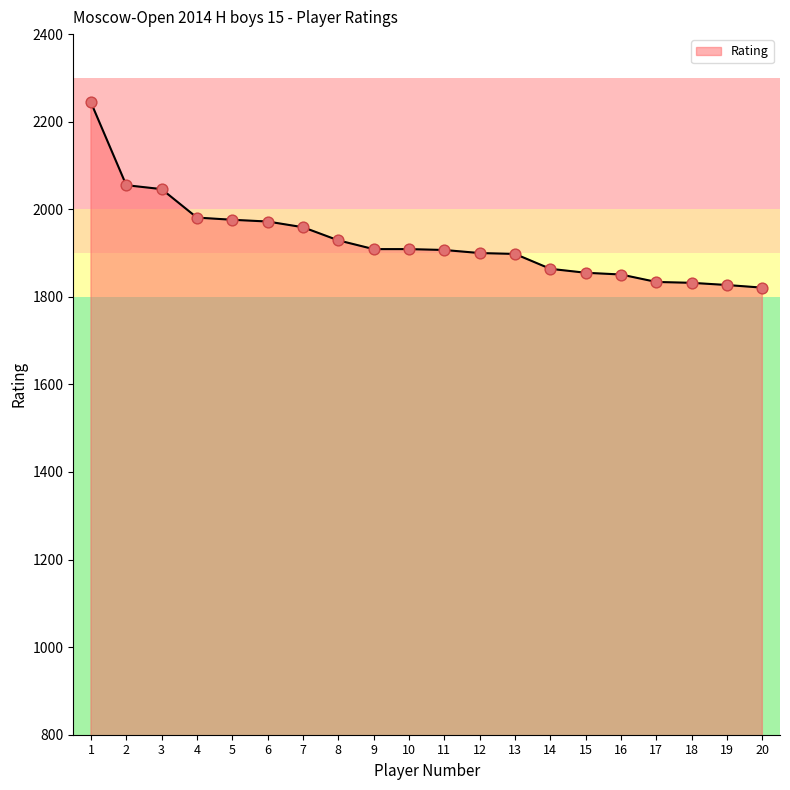

Approximately how many times larger is the value at 7 compared to 5?

1.0